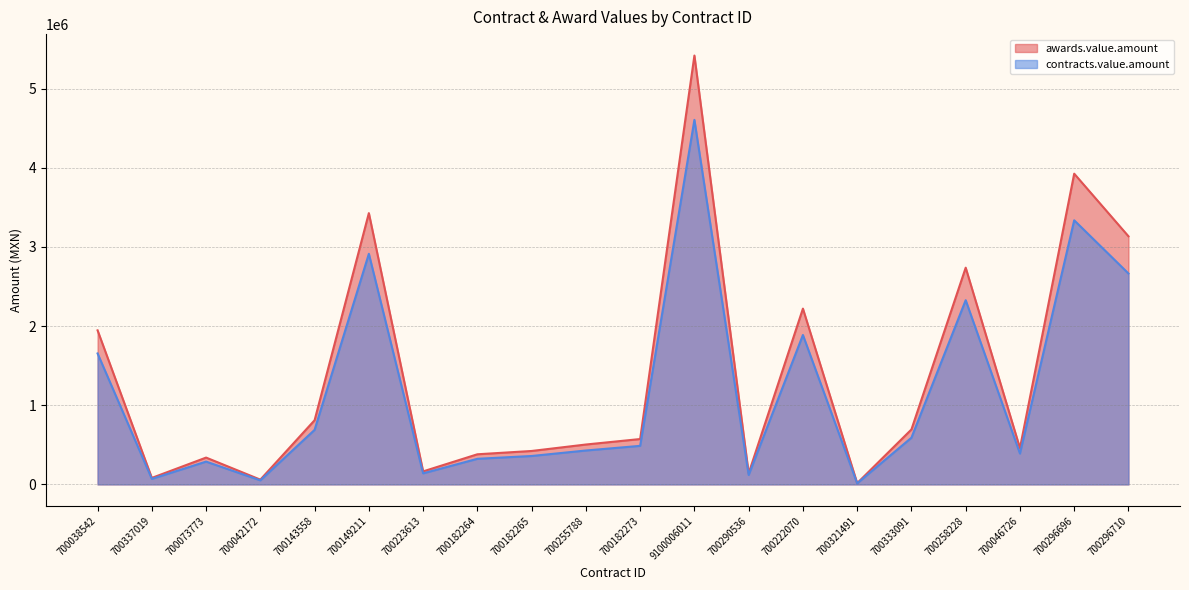

What is the label of the 7th point from the right?

700222070